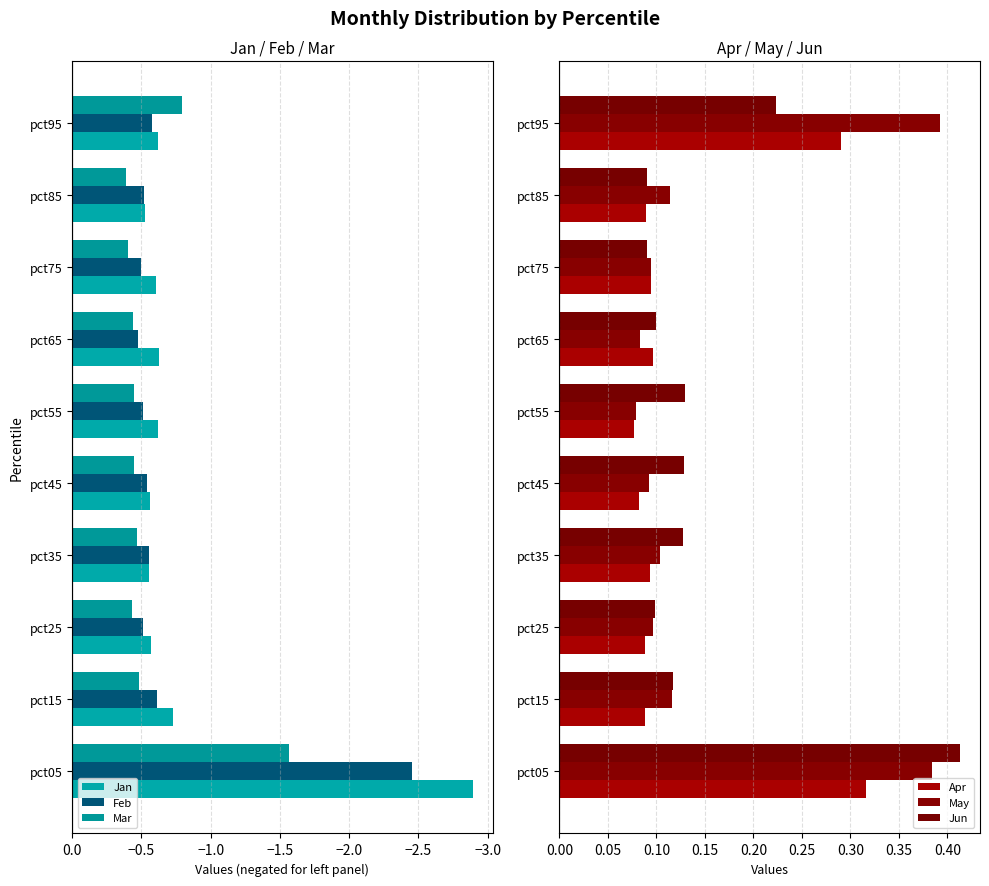

The value of Jan at pct25 is -0.2. True or false?

False